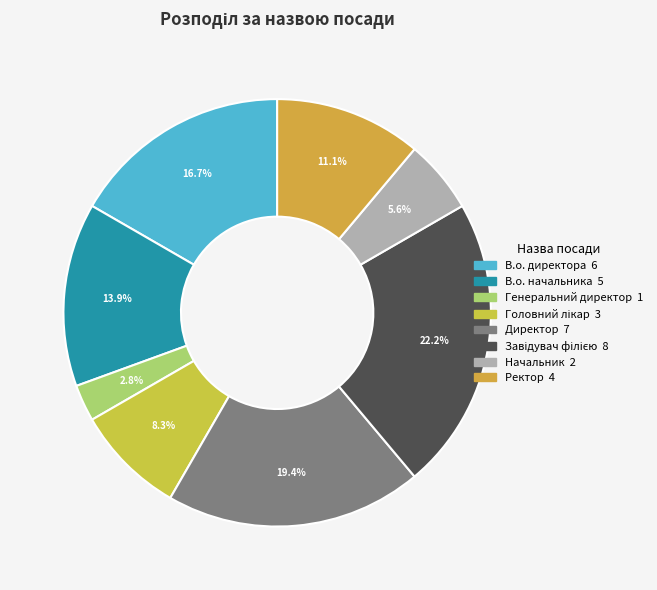

Does any single category account for the majority?

No